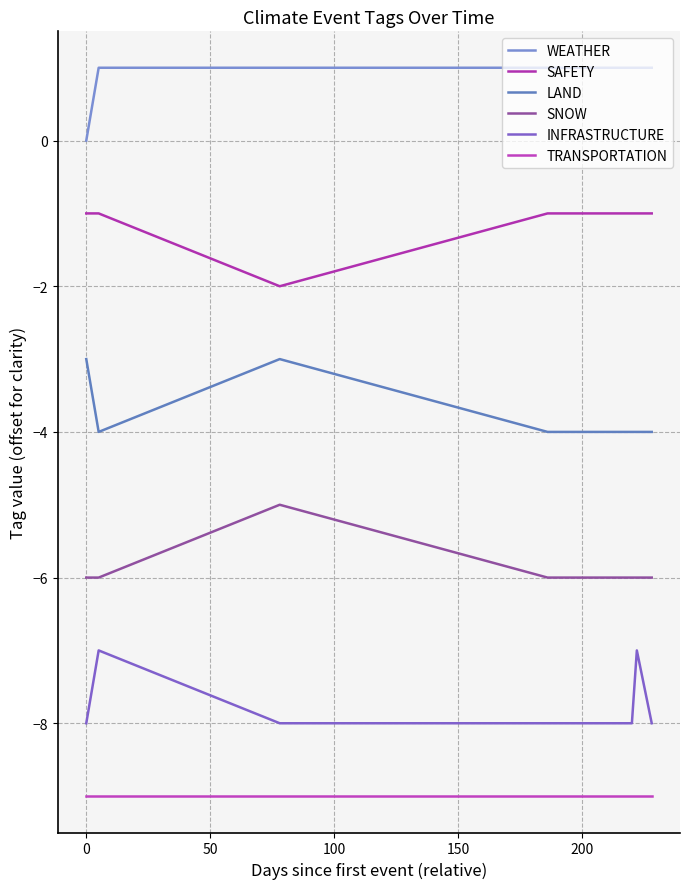

True or false: SNOW and WEATHER intersect in this chart.

False